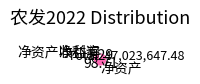

Approximately how many times larger is the value at 净资产 compared to 净利润?

76.3